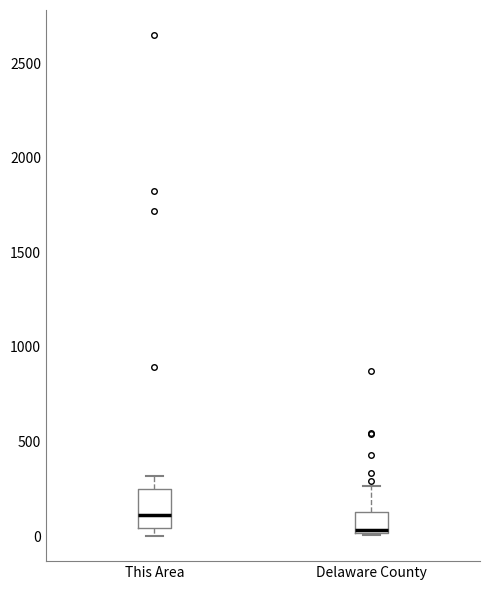

Where is the lower edge of the box for This Area on the y-axis? The values are not printed on the chart, so give them approximately, as read against the axis.

50